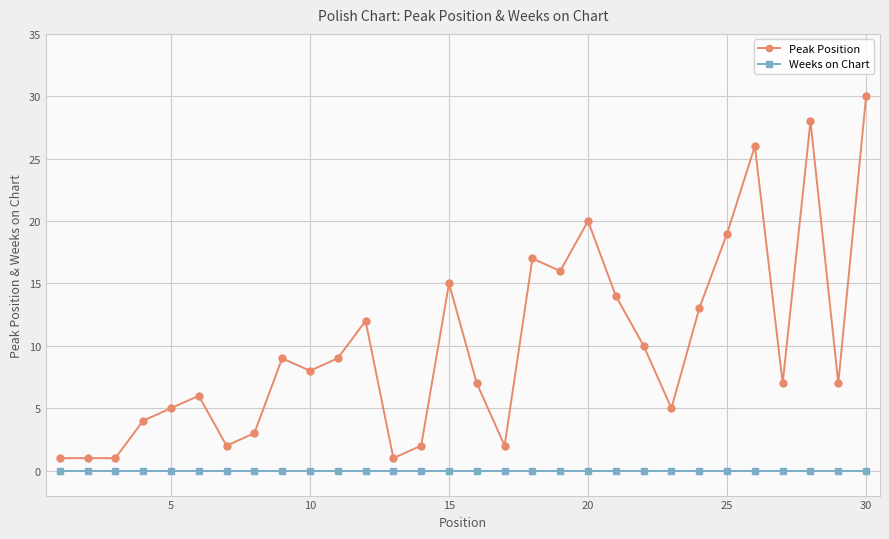

True or false: Peak Position has more than 1 points higher than both neighbors.

True